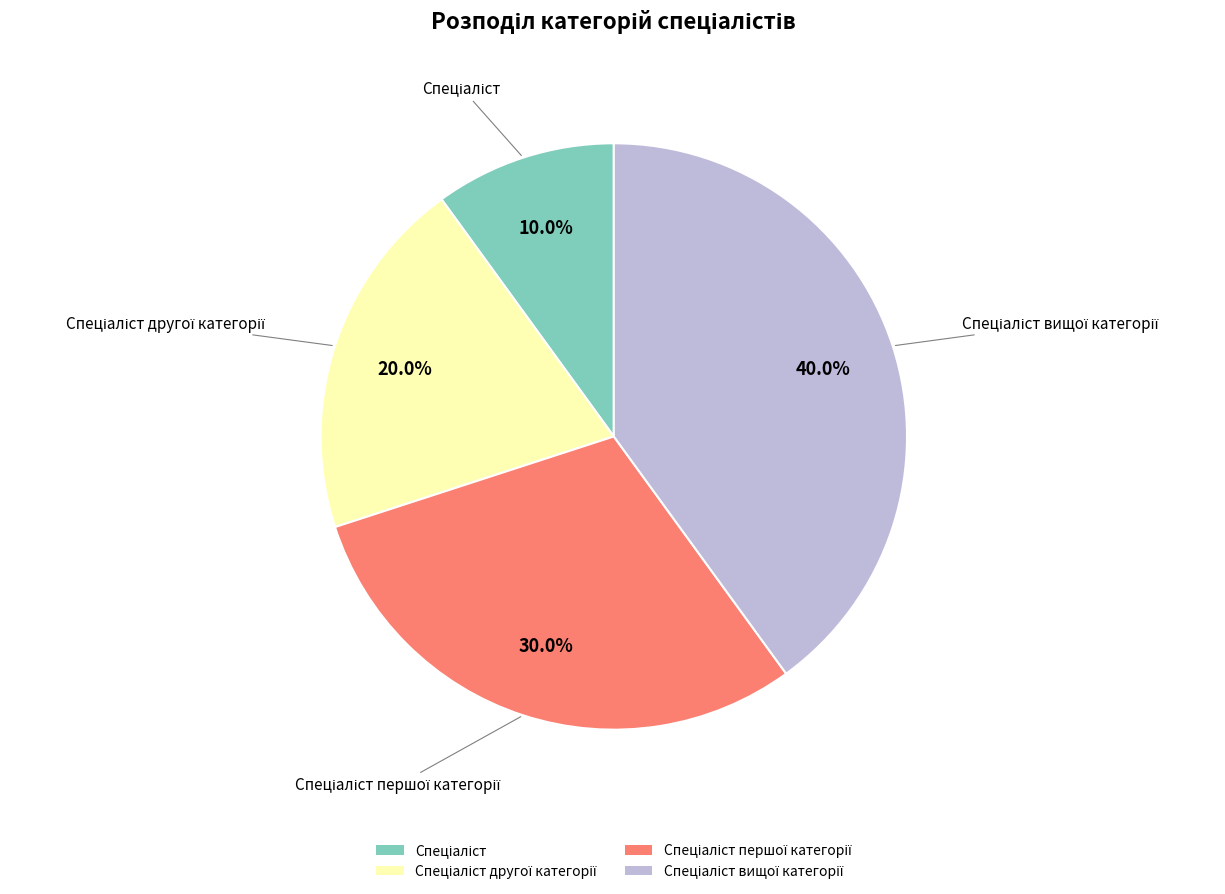

Is there any slice that represents more than half of the pie?

No